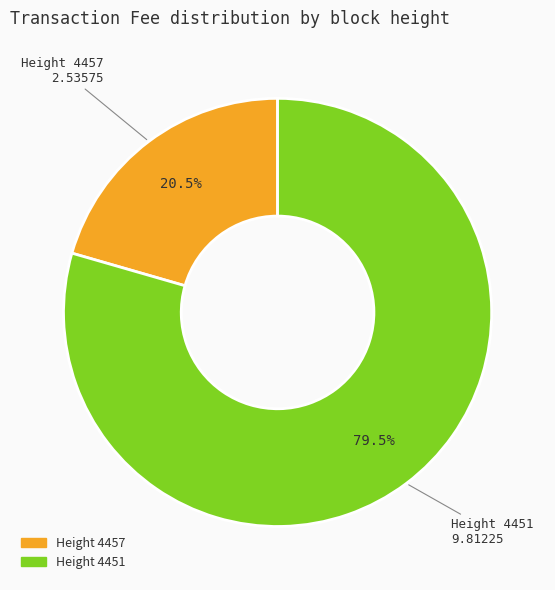

Does any single category account for the majority?

Yes